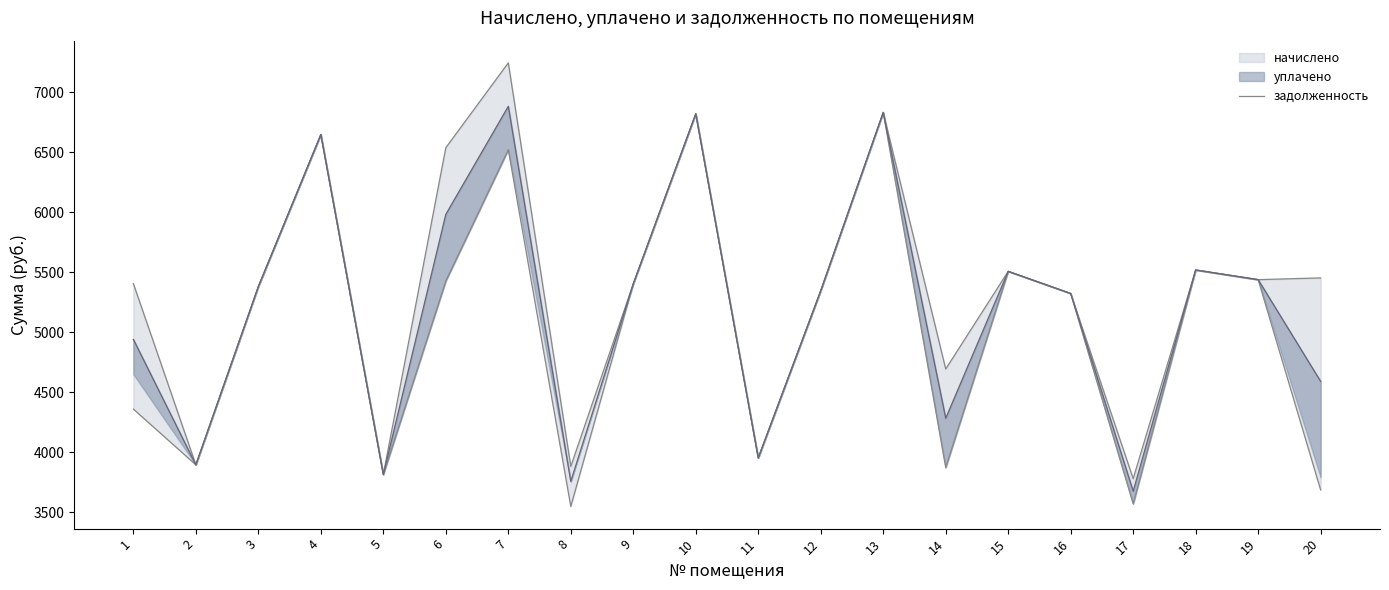

Count the number of values greater than 5404.

10